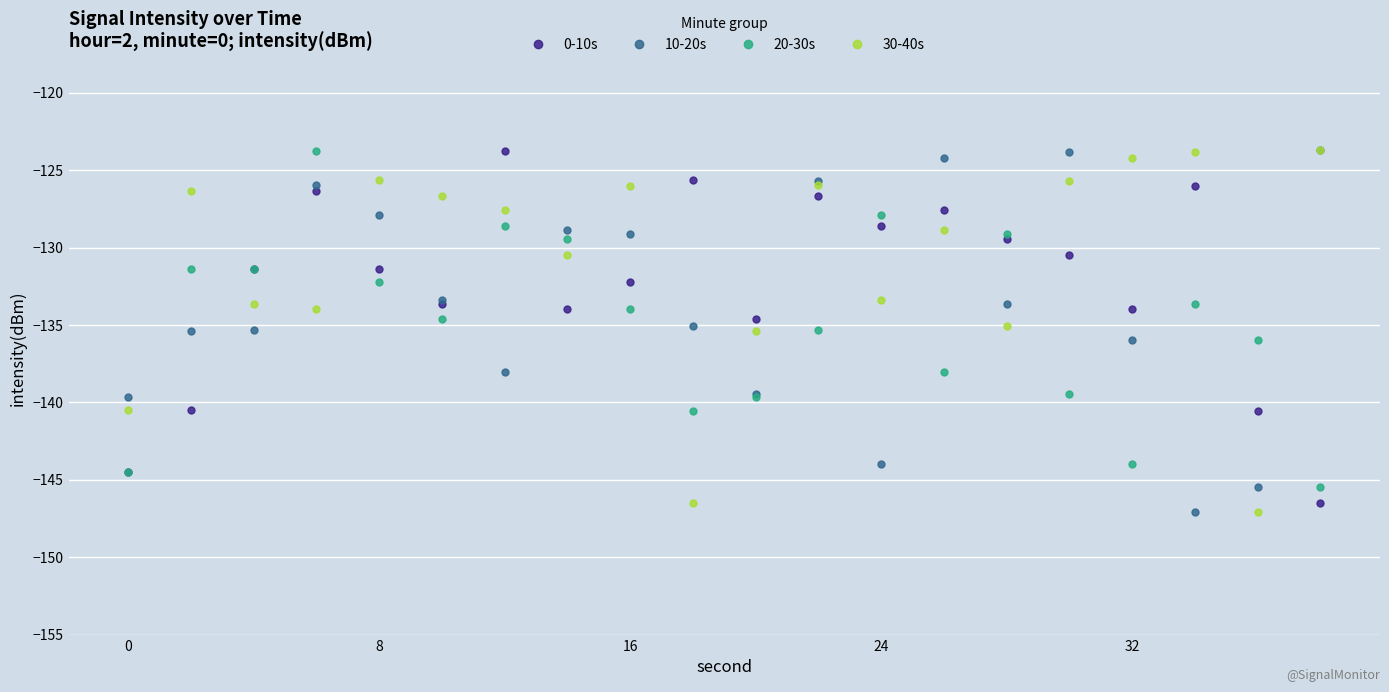

Rank the series by their average value, from highest to lowest.

30-40s, 0-10s, 10-20s, 20-30s